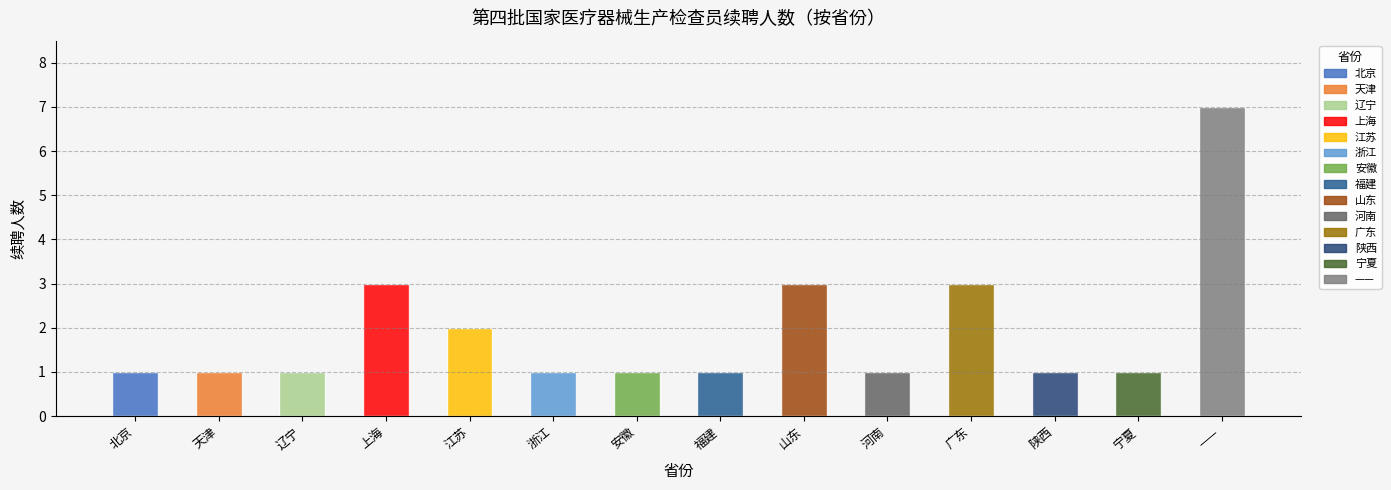

The value at 宁夏 is 1. True or false?

True